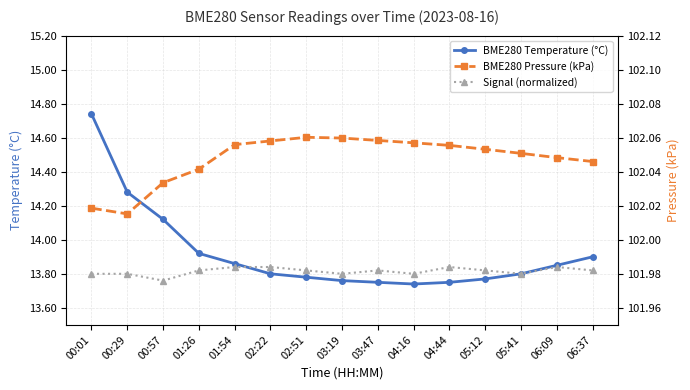

How many interior local peaks does the BME280 Pressure (kPa) series have?

1